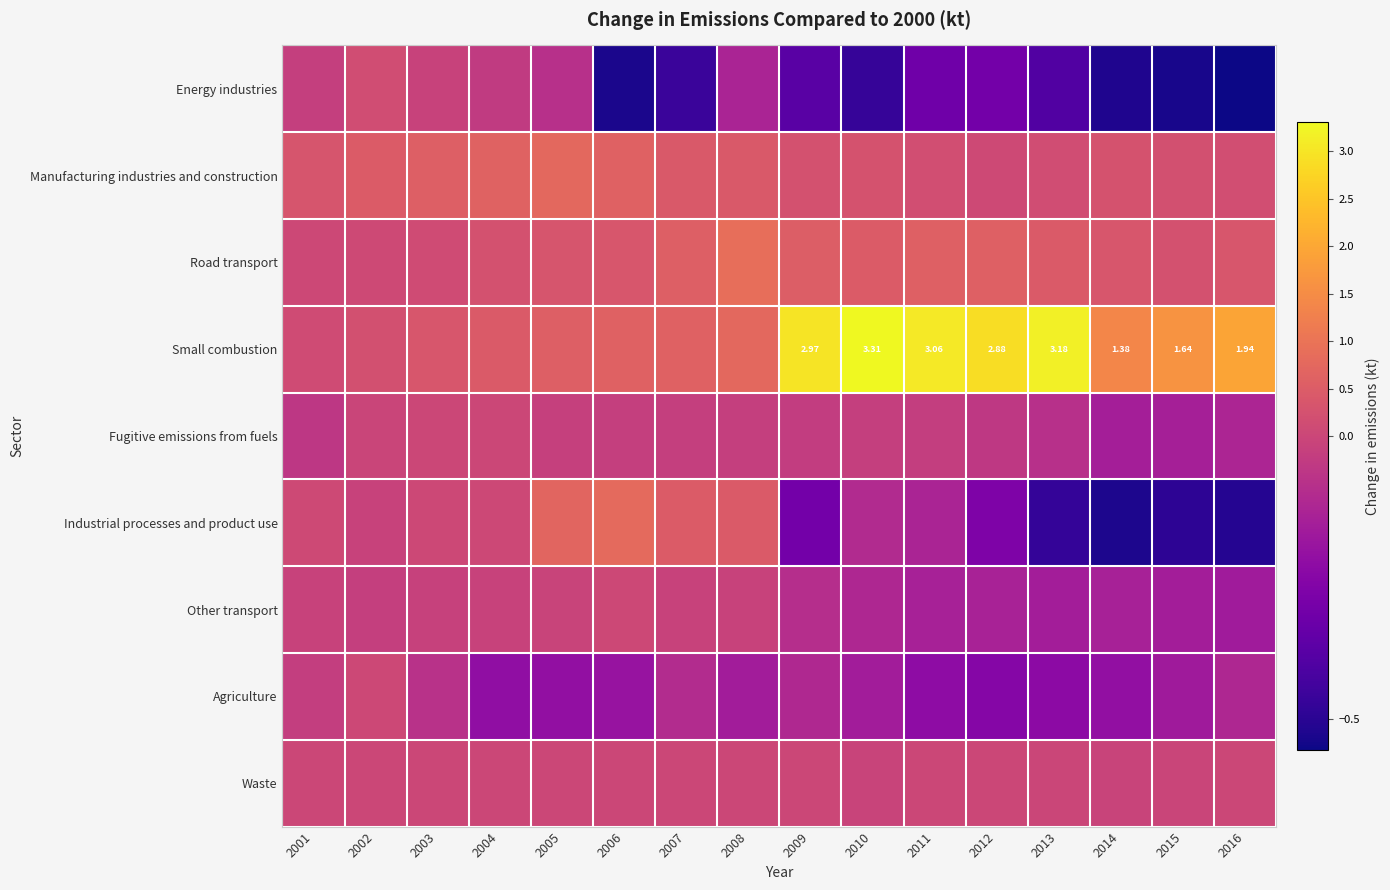

How many values in Waste are above zero?

12